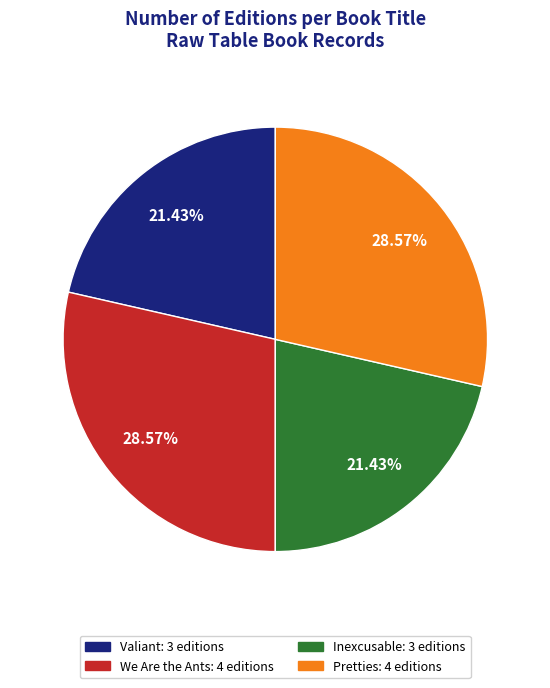

The Pretties slice represents 39% of the pie. True or false?

False